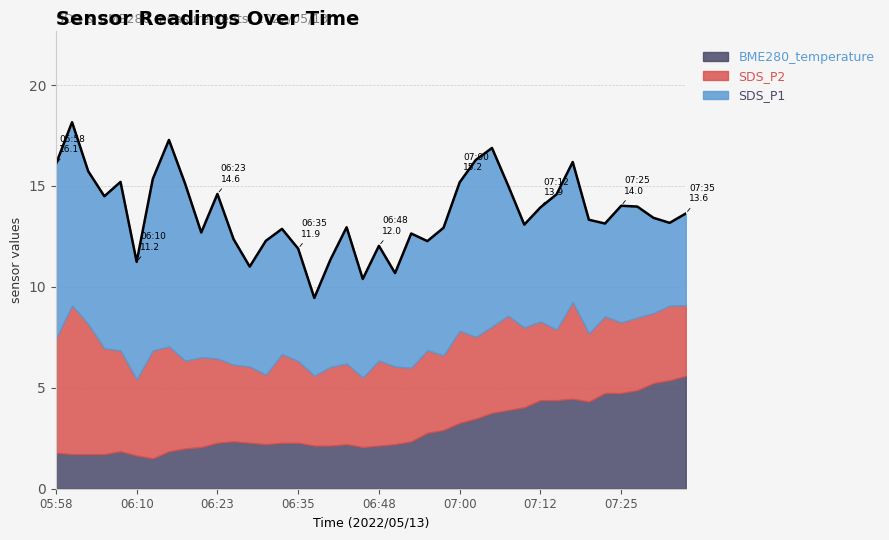

What are all the series names shown in the legend?

BME280_temperature, SDS_P2, SDS_P1